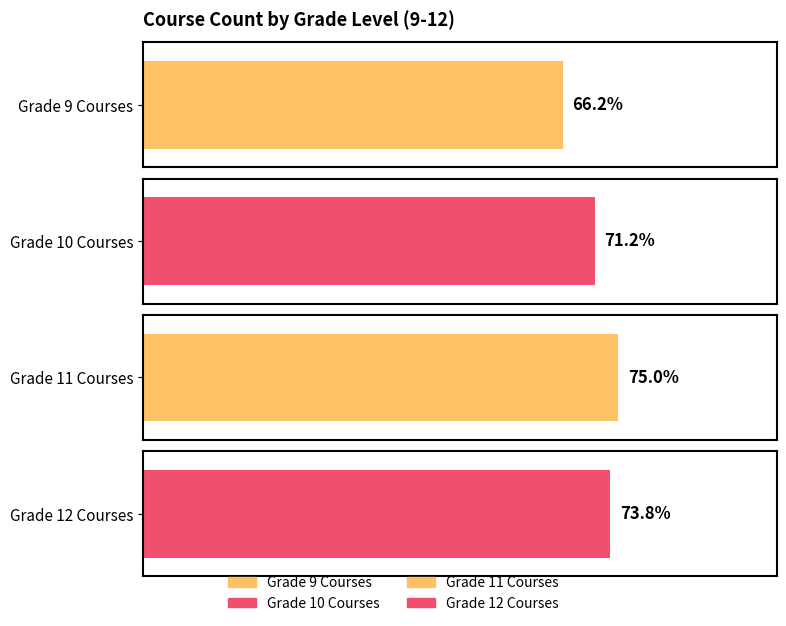

What are all the series names shown in the legend?

Grade 9 Courses, Grade 10 Courses, Grade 11 Courses, Grade 12 Courses